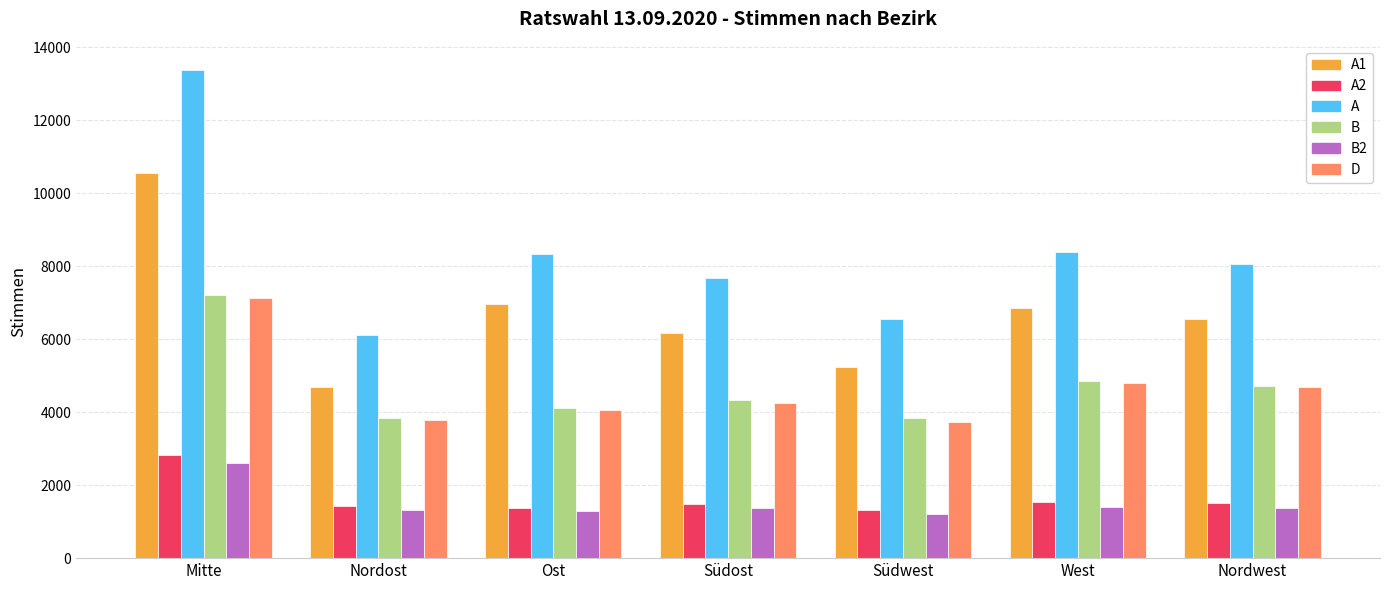

What is the maximum value for A1?

10552